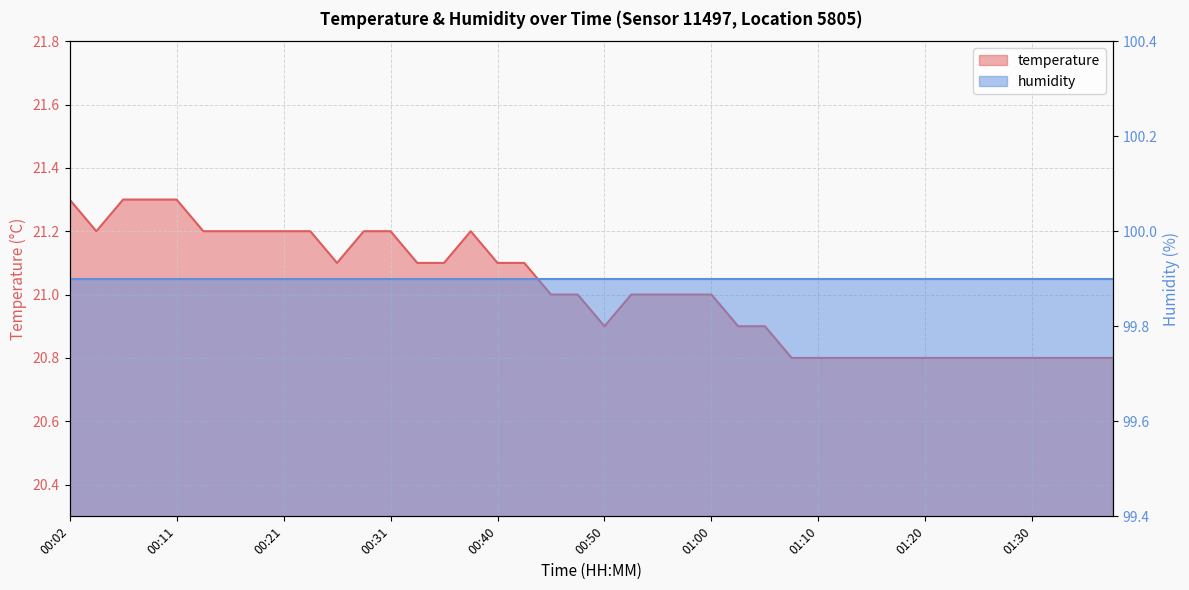

At which label does the data first exceed 21?

00:02